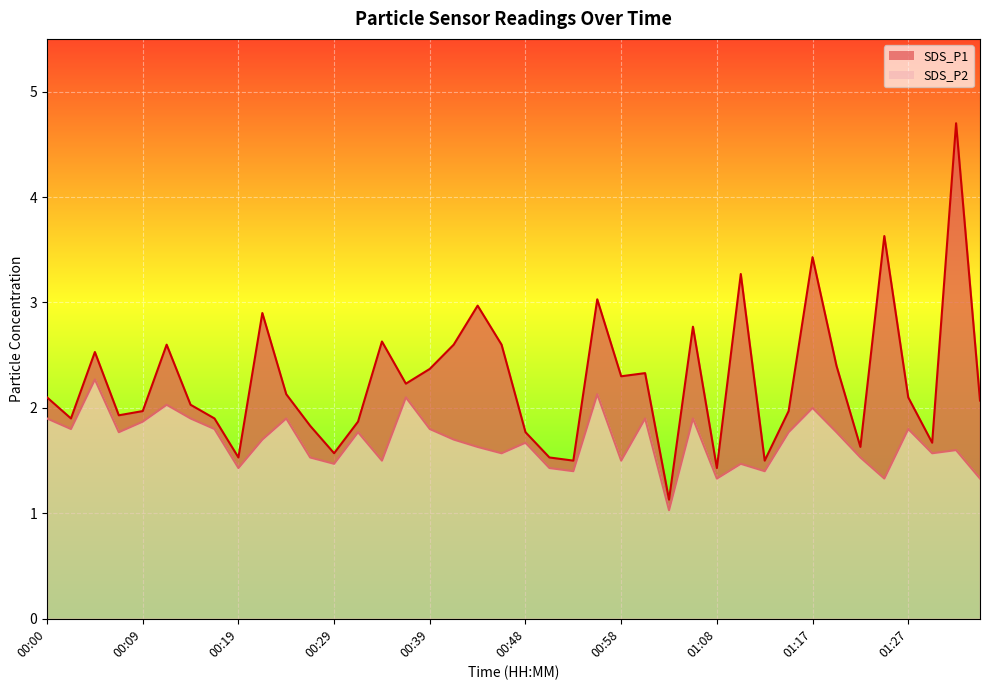

Reading left to right, extract all data points from this chart.

SDS_P1: 00:00=2.1	00:02=1.9	00:04=2.5	00:07=1.9	00:09=2.0	00:12=2.6	00:14=2.0	00:17=1.9	00:19=1.5	00:21=2.9	00:24=2.1	00:26=1.8	00:29=1.6	00:31=1.9	00:34=2.6	00:36=2.2	00:39=2.4	00:41=2.6	00:43=3.0	00:46=2.6	00:48=1.8	00:51=1.5	00:53=1.5	00:55=3.0	00:58=2.3	01:00=2.3	01:03=1.1	01:05=2.8	01:08=1.4	01:10=3.3	01:12=1.5	01:15=2.0	01:17=3.4	01:20=2.4	01:22=1.6	01:25=3.6	01:27=2.1	01:29=1.7	01:32=4.7	01:34=2.1
SDS_P2: 00:00=1.9	00:02=1.8	00:04=2.3	00:07=1.8	00:09=1.9	00:12=2.0	00:14=1.9	00:17=1.8	00:19=1.4	00:21=1.7	00:24=1.9	00:26=1.5	00:29=1.5	00:31=1.8	00:34=1.5	00:36=2.1	00:39=1.8	00:41=1.7	00:43=1.6	00:46=1.6	00:48=1.7	00:51=1.4	00:53=1.4	00:55=2.1	00:58=1.5	01:00=1.9	01:03=1.0	01:05=1.9	01:08=1.3	01:10=1.5	01:12=1.4	01:15=1.8	01:17=2.0	01:20=1.8	01:22=1.5	01:25=1.3	01:27=1.8	01:29=1.6	01:32=1.6	01:34=1.3